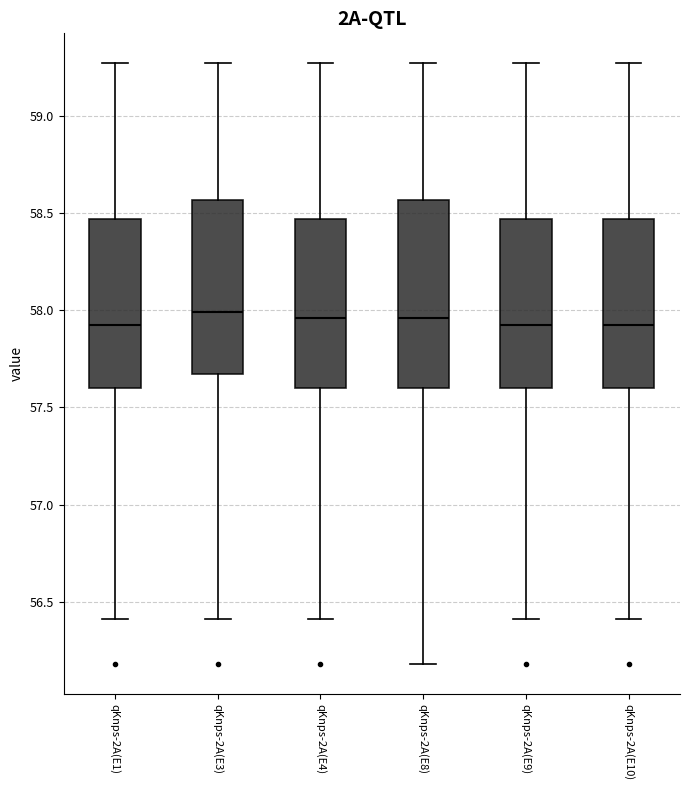

Where does the median line of the box for qKnps-2A(E9) sit on the y-axis? The values are not printed on the chart, so give them approximately, as read against the axis.

57.95